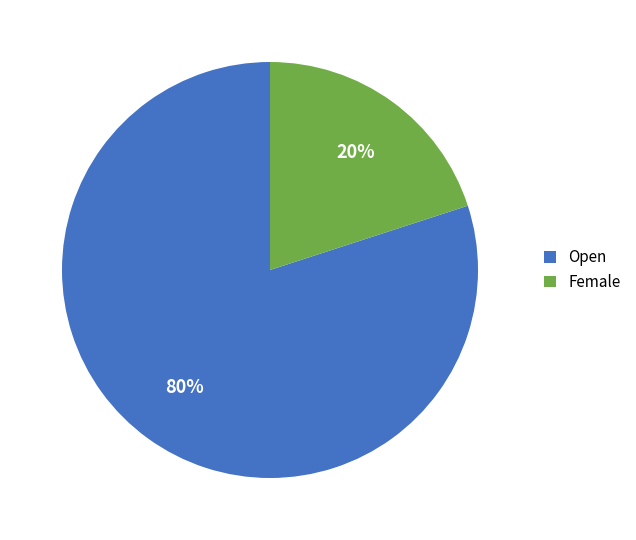

Is Open the majority of the pie?

Yes